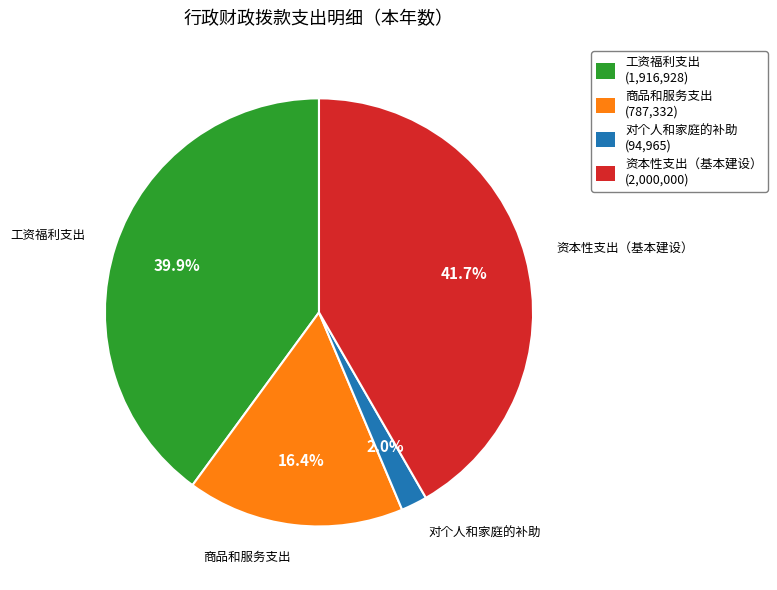

To the nearest percent, what is the average slice percentage?

25%